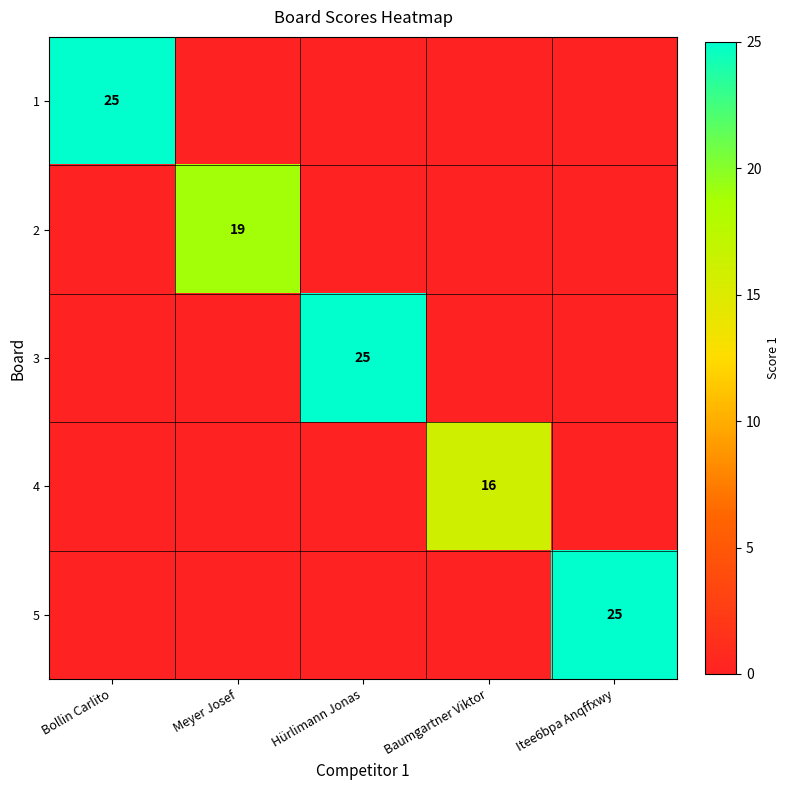

The 3 series shows 17 at Hürlimann Jonas. True or false?

False